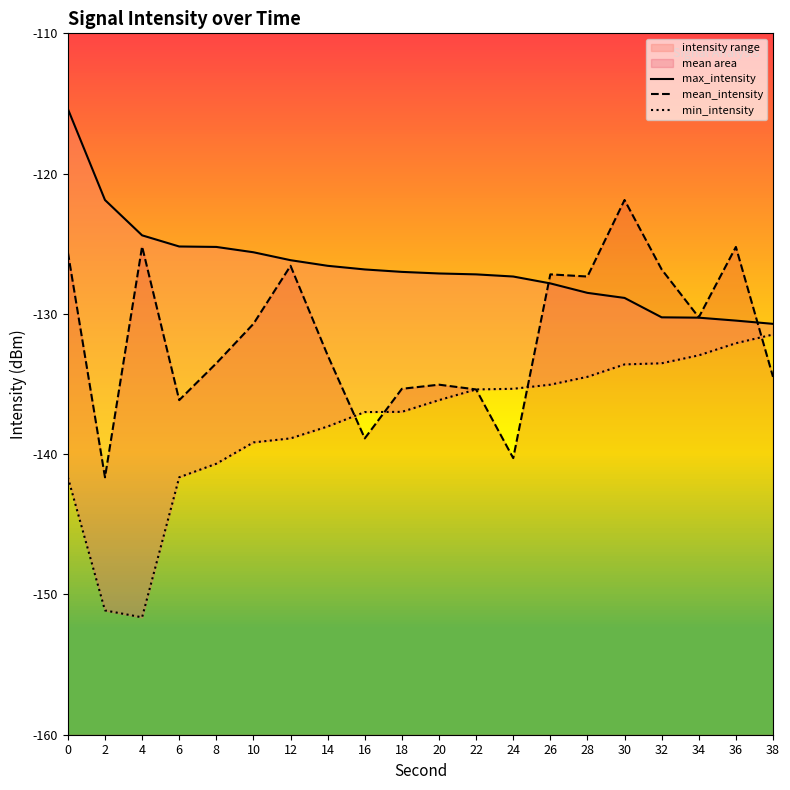

Which category has the lowest value in the max_intensity series?

38